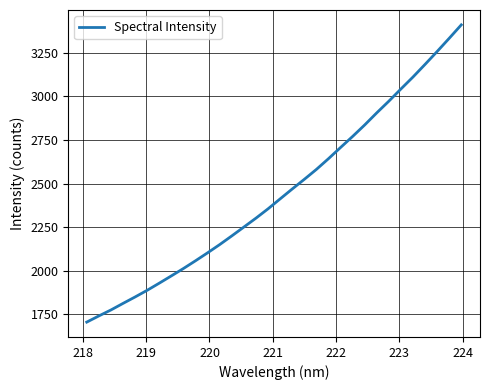

What is the greatest value displayed?

3410.1